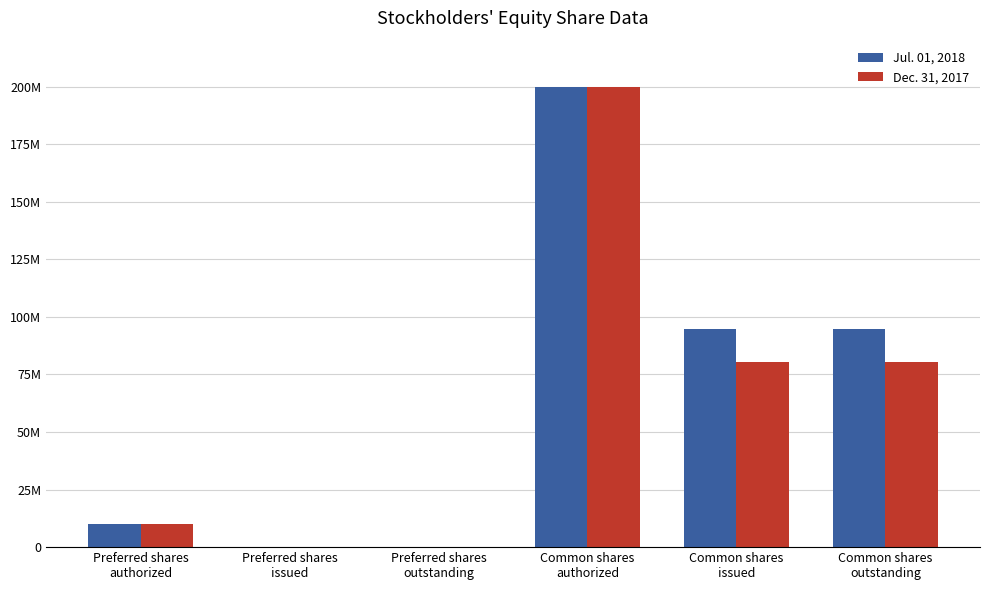

Are the bars horizontal?

No